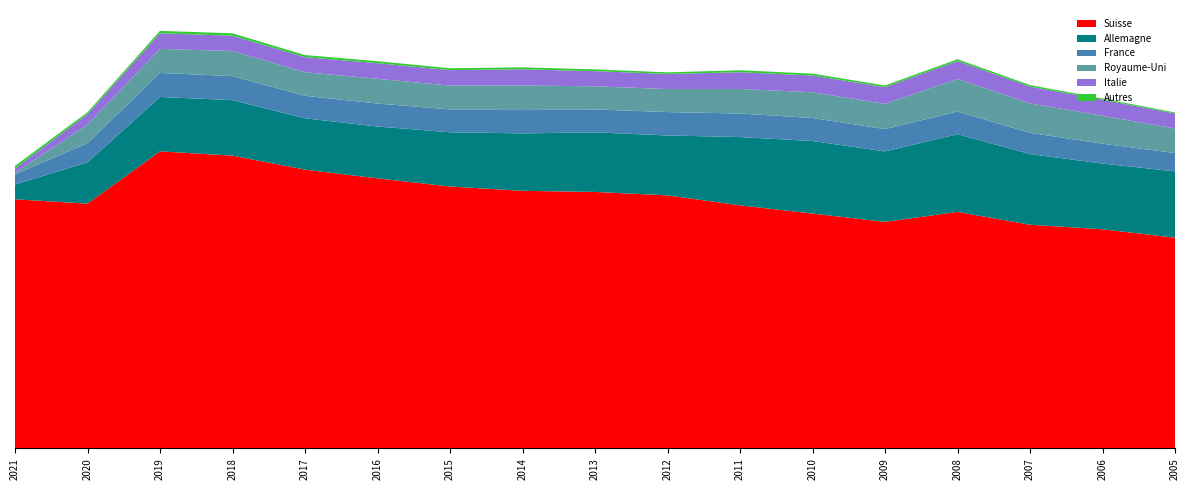

Reading right to left, extract all data points from this chart.

Suisse: 2005=1504063	2006=1564081	2007=1596671	2008=1688019	2009=1617023	2010=1676417	2011=1734872	2012=1806104	2013=1830601	2014=1838656	2015=1869338	2016=1927510	2017=1989873	2018=2089525	2019=2120364	2020=1747163	2021=1778052
Allemagne: 2005=473094	2006=469181	2007=504385	2008=554644	2009=502741	2010=517543	2011=487267	2012=427516	2013=425480	2014=409751	2015=387277	2016=369877	2017=366432	2018=396416	2019=388059	2020=294667	2021=105266
France: 2005=131042	2006=141710	2007=151491	2008=161749	2009=159165	2010=164418	2011=168310	2012=167028	2013=163419	2014=172681	2015=163146	2016=164086	2017=160683	2018=171237	2019=171662	2020=137099	2021=73969
Royaume-Uni: 2005=175290	2006=199236	2007=209775	2008=232793	2009=180553	2010=183702	2011=175019	2012=164217	2013=165337	2014=168819	2015=169566	2016=176492	2017=168227	2018=179524	2019=171605	2020=131994	2021=9671
Italie: 2005=106983	2006=114187	2007=119839	2008=127875	2009=118555	2010=119556	2011=119622	2012=108003	2013=107779	2014=116073	2015=110435	2016=111699	2017=107581	2018=108915	2019=111213	2020=75598	2021=30143
Autres: 2005=7163	2006=8984	2007=11243	2008=12680	2009=12140	2010=13413	2011=13863	2012=11303	2013=12861	2014=14107	2015=13460	2016=14061	2017=14688	2018=17386	2019=17260	2020=12790	2021=19334